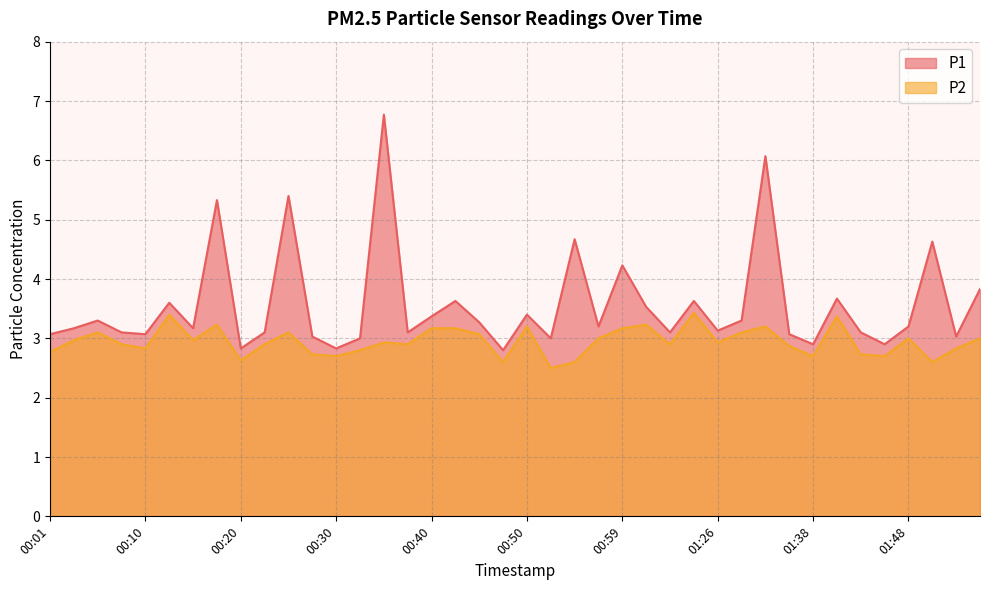

Is the value of P1 at 00:47 greater than the value of P2 at 00:01?

Yes